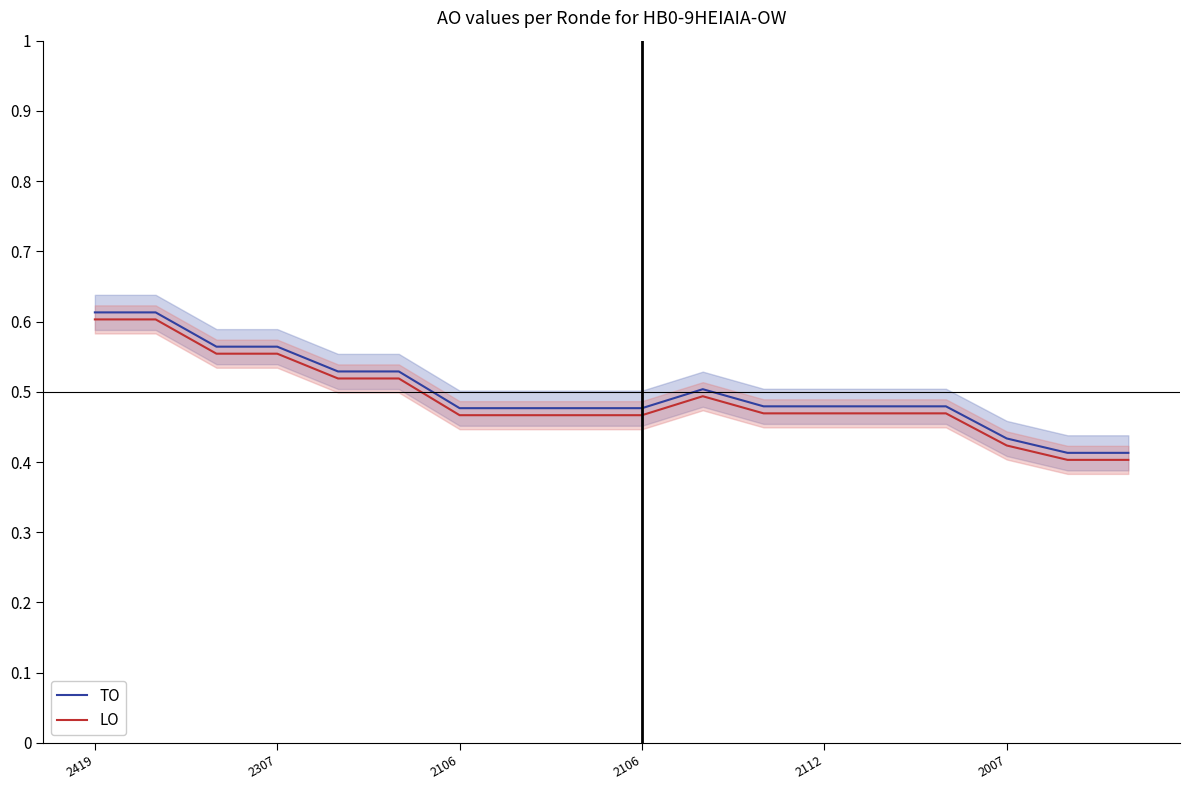

How many distinct data groups are displayed?

2